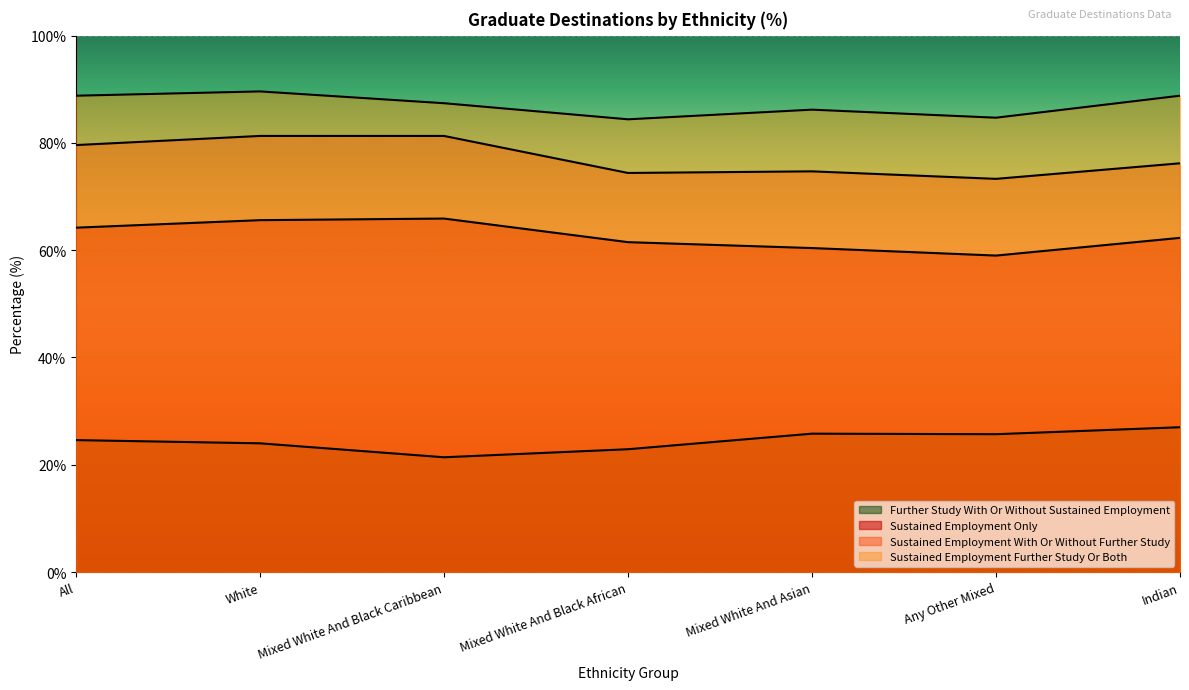

How many lines are shown in the chart?

4